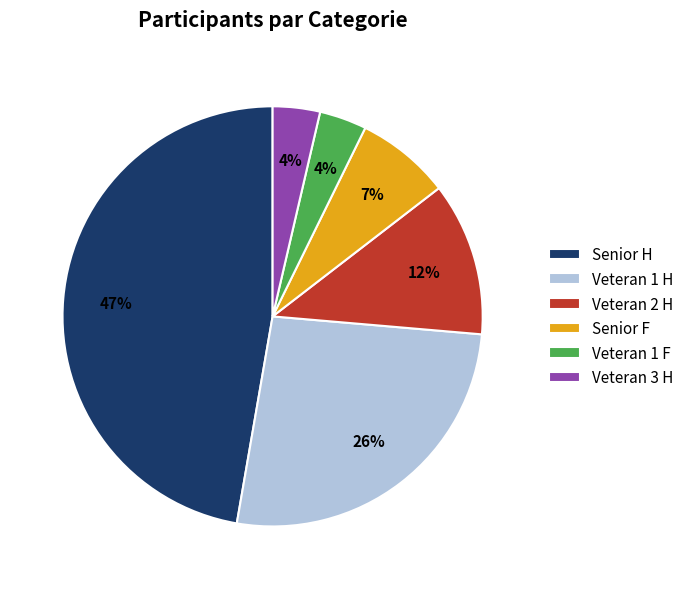

What is the largest slice in the pie chart?

Senior H